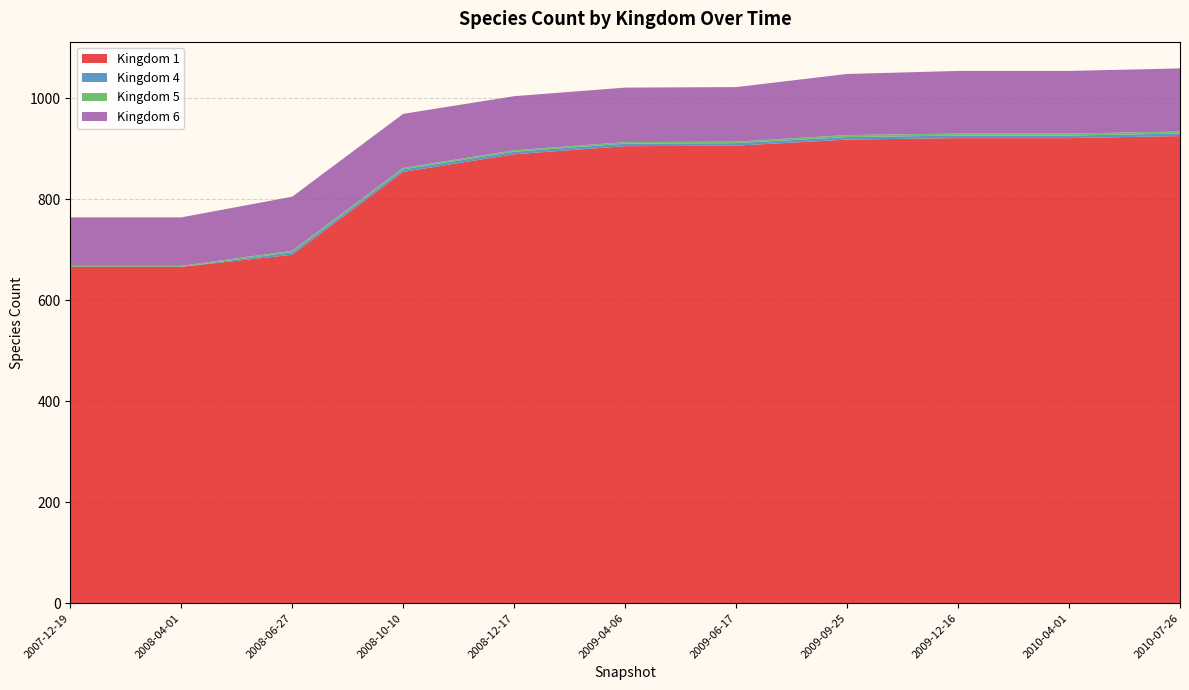

The value of Kingdom 1 at 2009-06-17 is 1233. True or false?

False